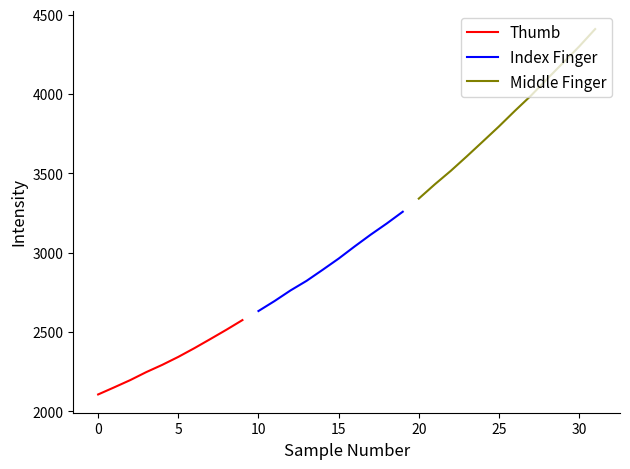

What is the lowest value of the Thumb series?

2107.0